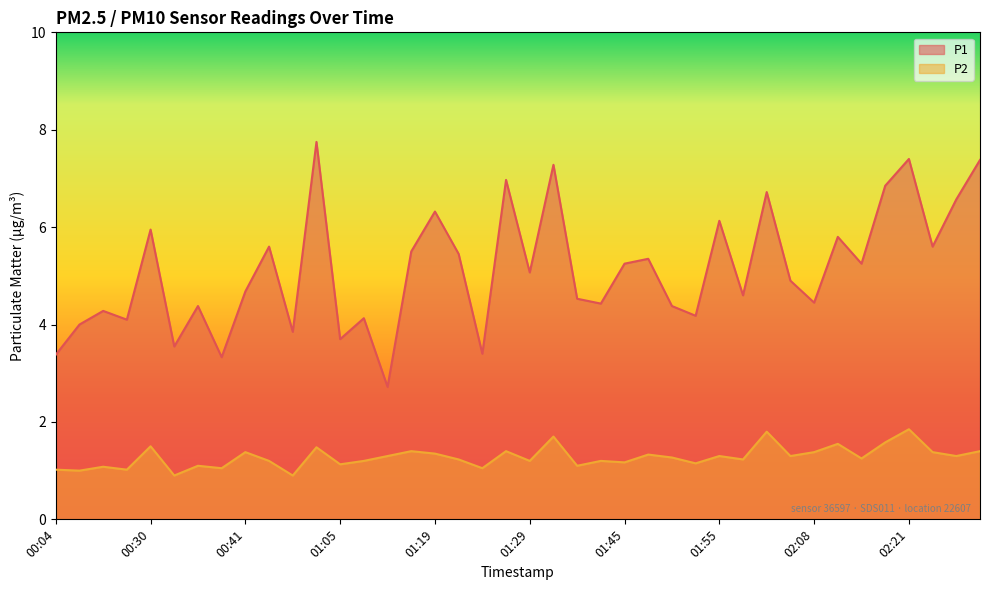

What is the total value across all series at 01:29?

6.3